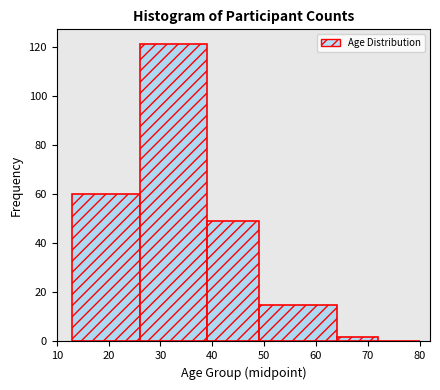

Reading left to right, list every bar in this chart as the range it spans on the x-axis followed by its height. The values are not printed on the chart, so give them approximately, as read against the axis.

13 to 26: 60
26 to 39: 122
39 to 49: 50
49 to 64: 16
64 to 72: 2
72 to 80: 0